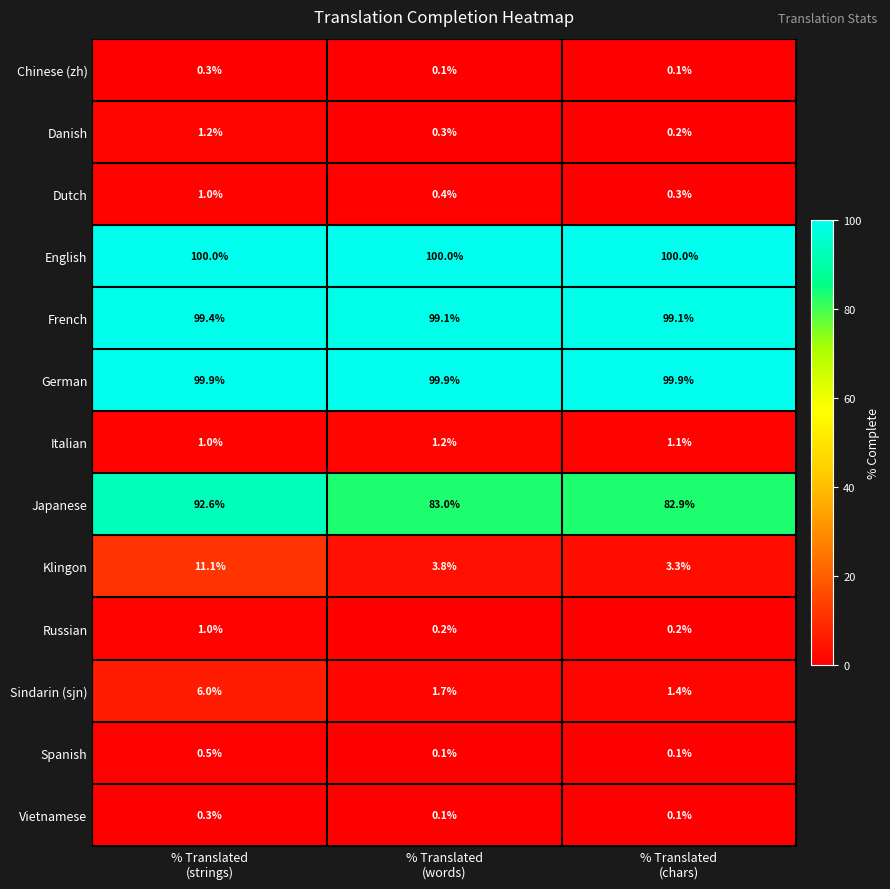

Count the French values in the range 99 to 100.

3